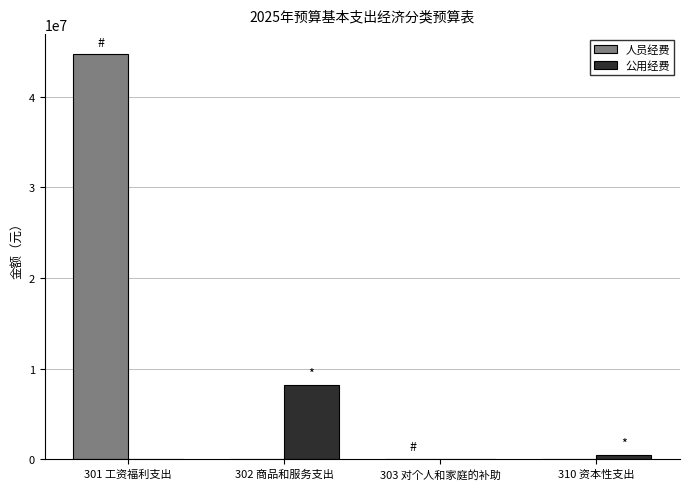

At which label does 公用经费 reach its peak?

302 商品和服务支出